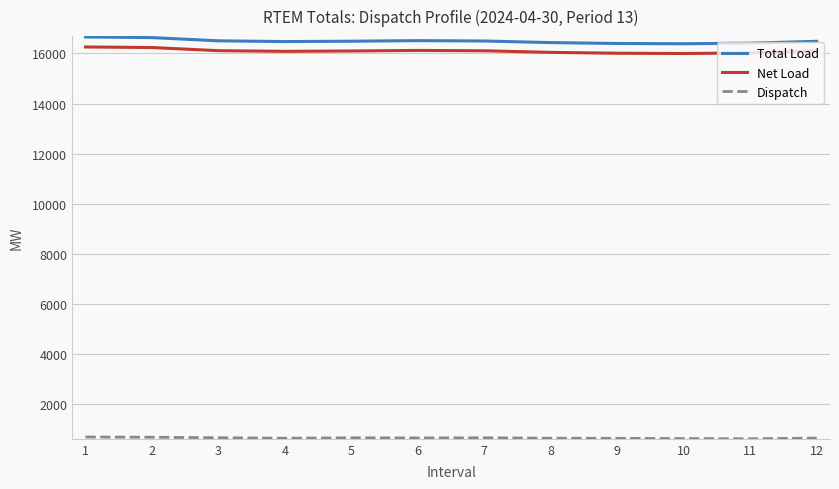

What is the difference between the Total Load values at 5 and 12?

3.2